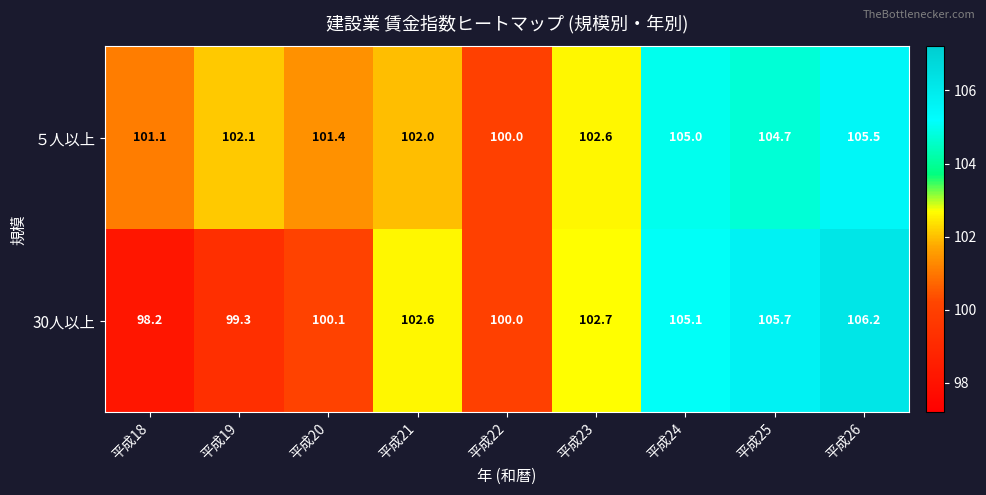

The ５人以上 series shows 156.1 at 平成20. True or false?

False